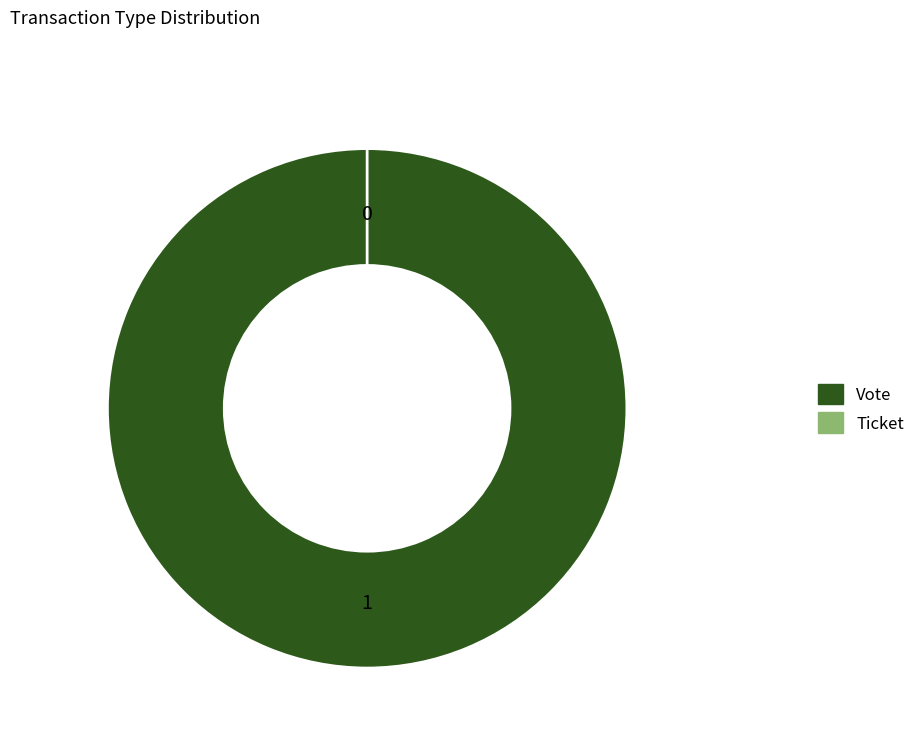

To the nearest percent, what is the combined percentage of Ticket and Vote?

100%